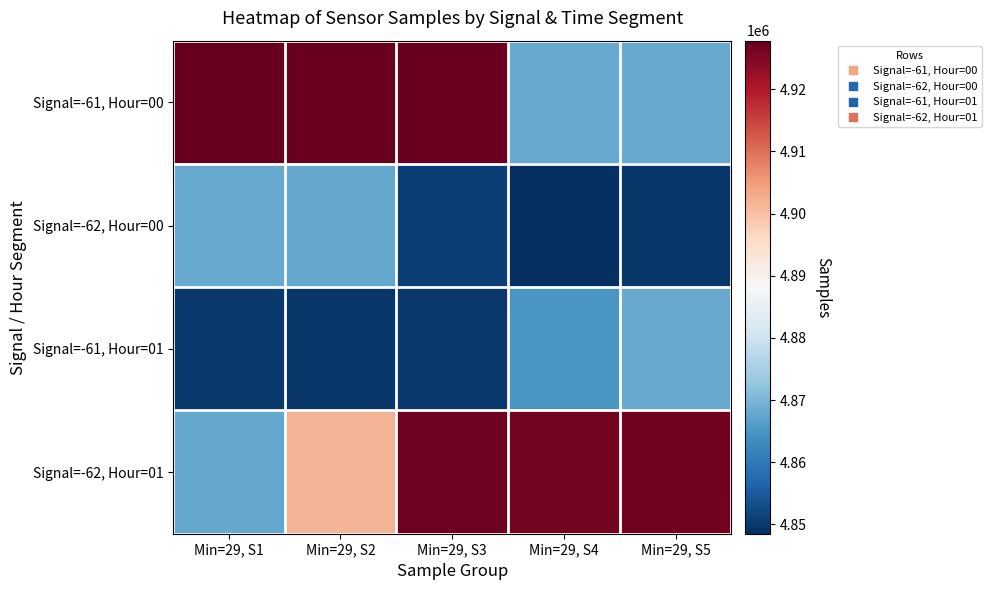

Rank the series by their maximum value, from lowest to highest.

Signal=-62, Hour=00, Signal=-61, Hour=01, Signal=-62, Hour=01, Signal=-61, Hour=00